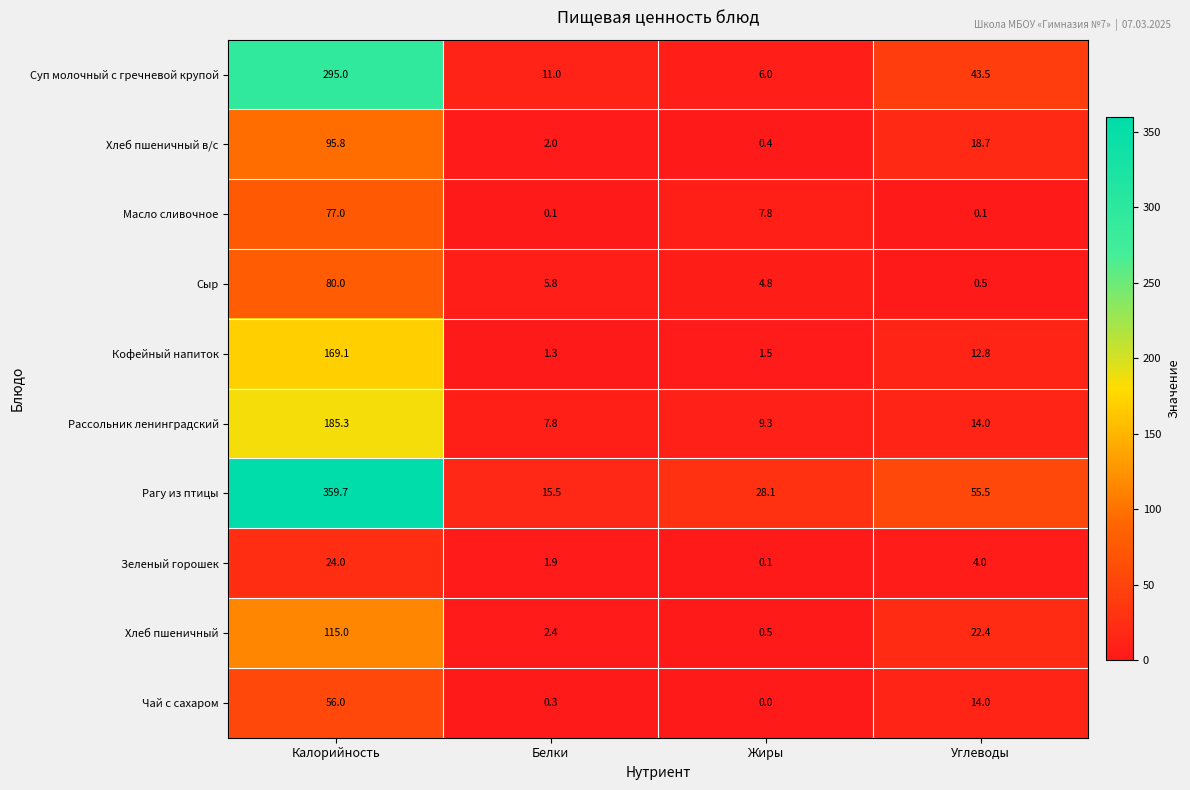

Rank the series by their maximum value, from highest to lowest.

Рагу из птицы, Суп молочный с гречневой крупой, Рассольник ленинградский, Кофейный напиток, Хлеб пшеничный, Хлеб пшеничный в/с, Сыр, Масло сливочное, Чай с сахаром, Зеленый горошек